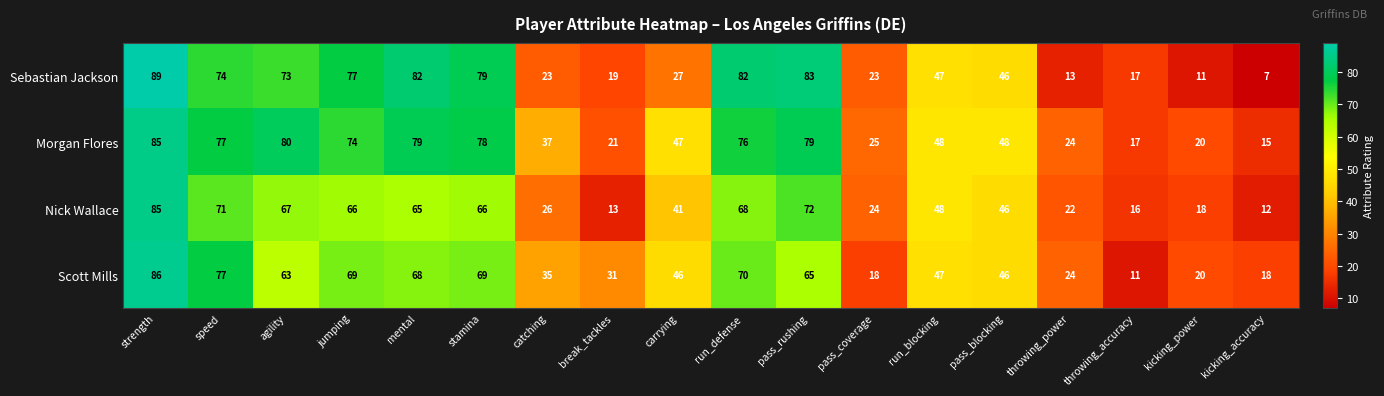

How many categories are shown in the chart?

18